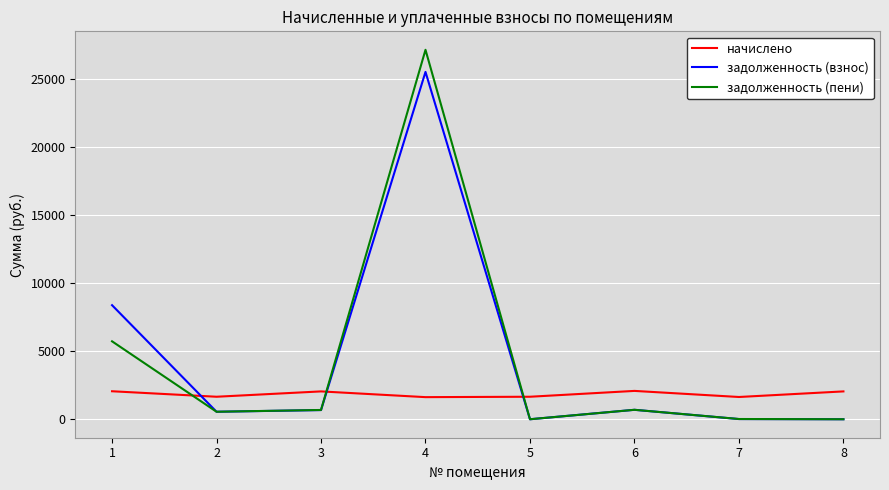

Where does the начислено series first go above 2045?

1